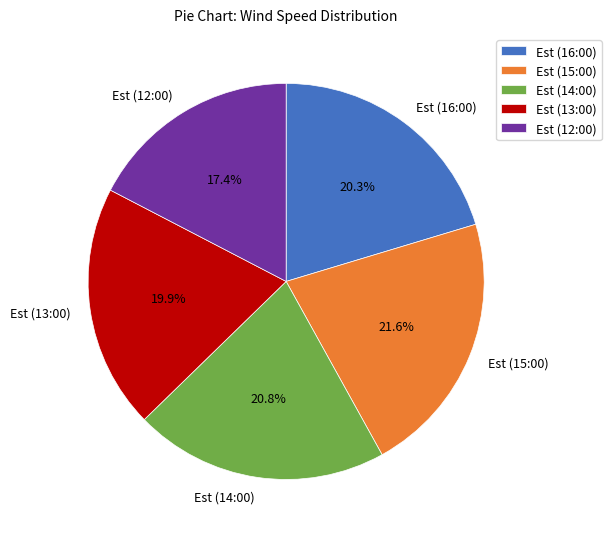

What is the largest slice in the pie chart?

Est (15:00)